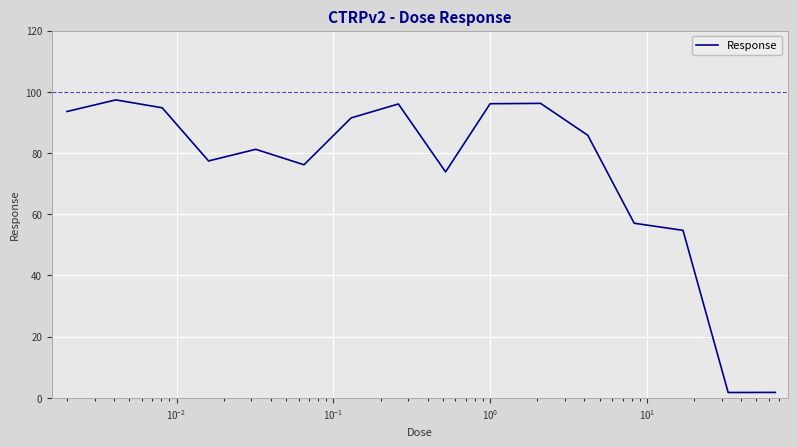

What is the value of the 15th point from the left?

1.8